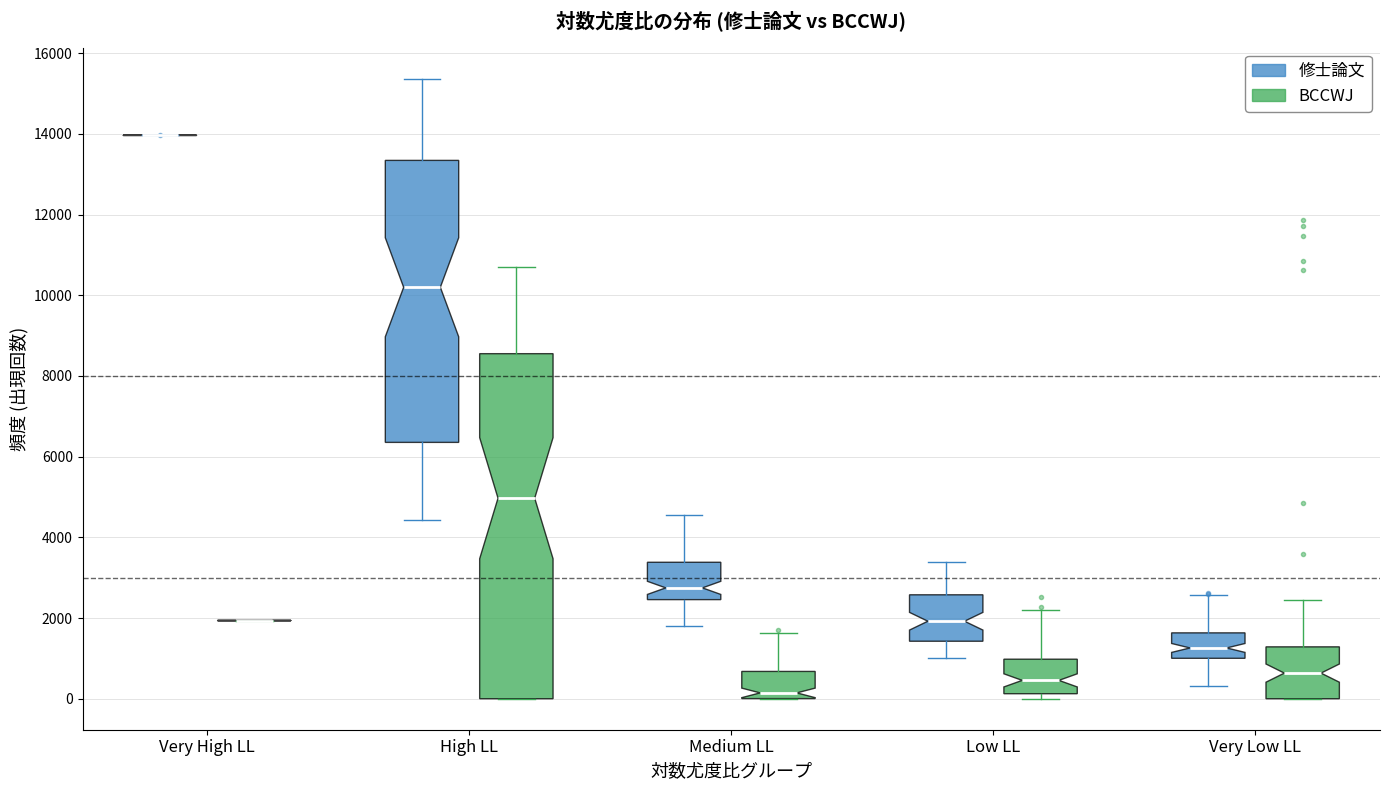

Reading left to right, read every box against the y-axis: the position of its median line, the range the box covers, and the ends of its whiskers. The values are not printed on the chart, so give them approximately, as read against the axis.

Very High LL (修士論文): box collapsed to a line at 14000, whiskers 14000 to 14000
Very High LL (BCCWJ): box collapsed to a line at 2000, whiskers 2000 to 2000
High LL (修士論文): median 10200, box 6400 to 13400, whiskers 4400 to 15400
High LL (BCCWJ): median 5000, box 0 to 8600, whiskers 0 to 10600
Medium LL (修士論文): median 2800, box 2400 to 3400, whiskers 1800 to 4600
Medium LL (BCCWJ): median 200, box 0 to 600, whiskers 0 to 1600
Low LL (修士論文): median 2000, box 1400 to 2600, whiskers 1000 to 3400
Low LL (BCCWJ): median 400, box 200 to 1000, whiskers 0 to 2200
Very Low LL (修士論文): median 1200, box 1000 to 1600, whiskers 400 to 2600
Very Low LL (BCCWJ): median 600, box 0 to 1200, whiskers 0 to 2400